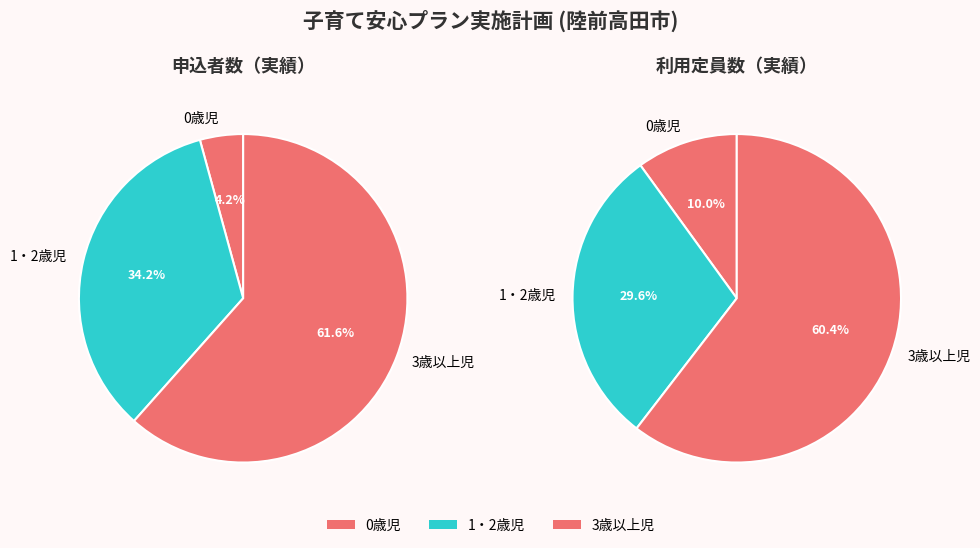

True or false: 1・2歳児 accounts for 30% of the total.

True